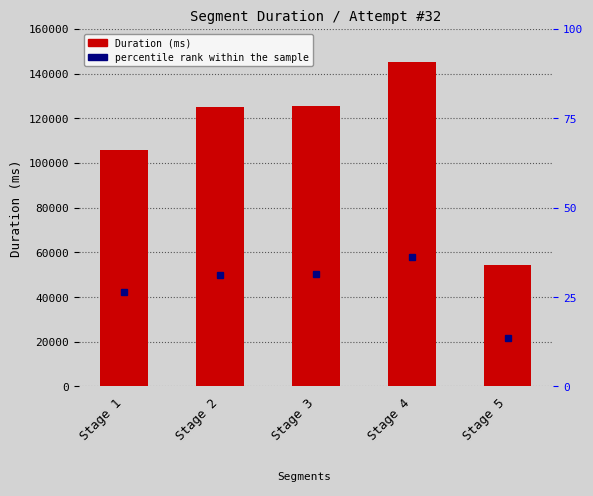

How many values exceed 125078?

2